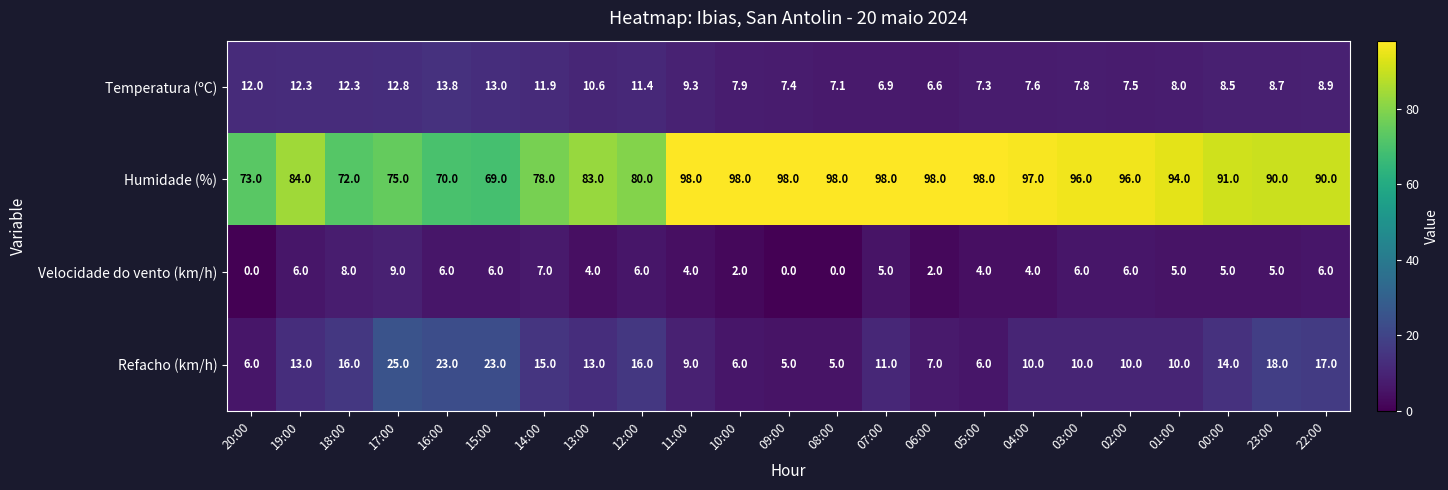

Between 15:00 and 07:00, which series saw the biggest shift?

Humidade (%)